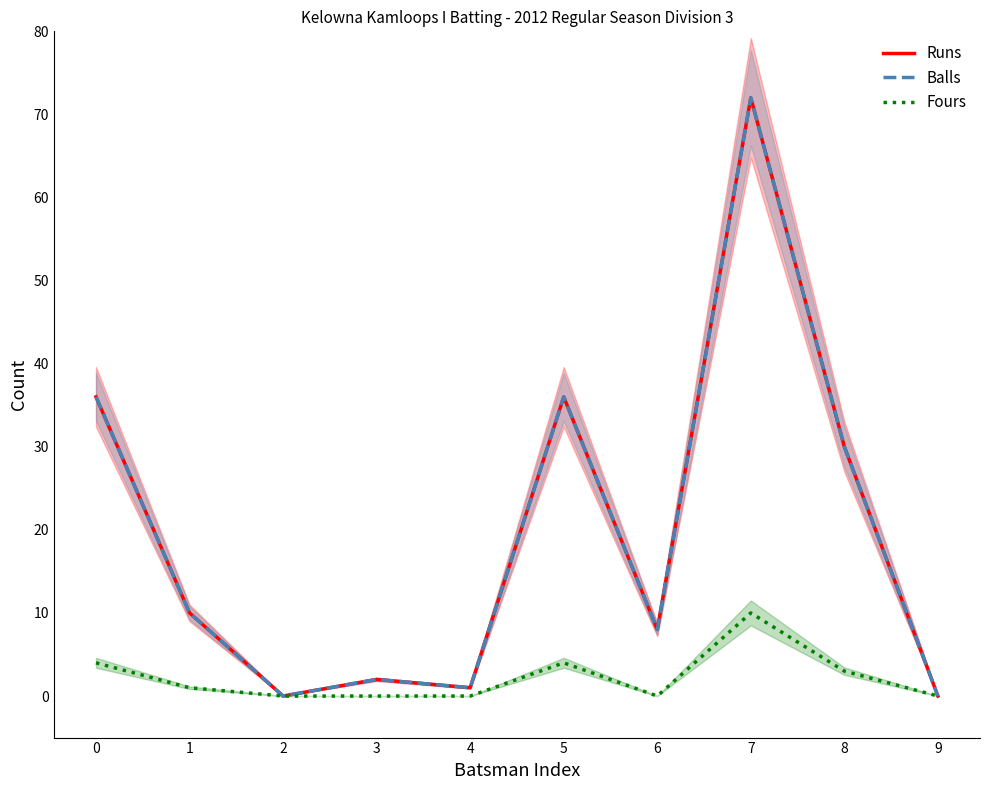

List the series in order of their peak value, lowest first.

Fours, Runs, Balls